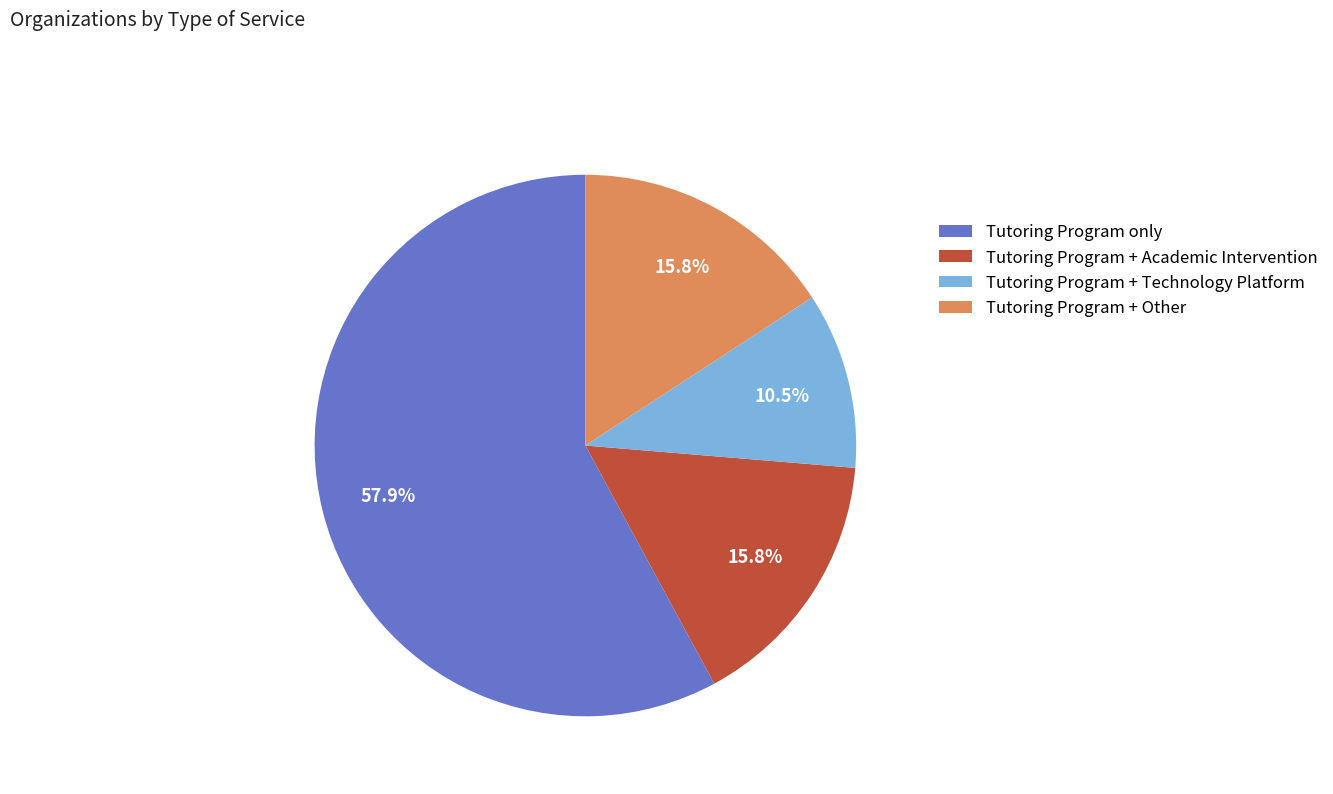

How many slices are in this pie chart?

4